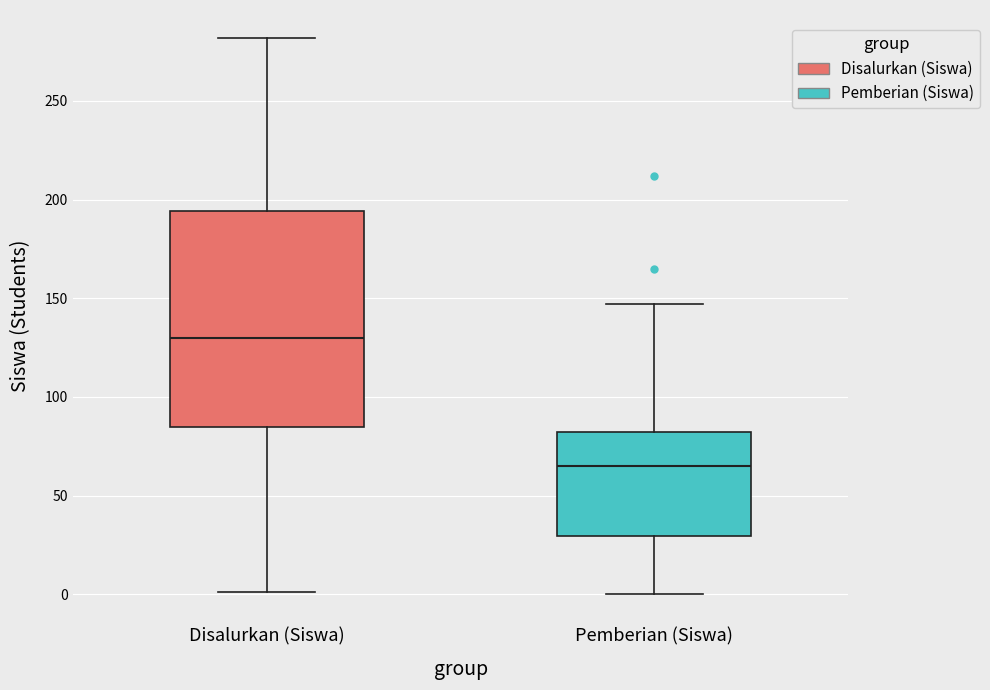

Reading left to right, transcribe this box plot: for each box, give where its median line is, the range the box spans, and where its two whiskers end, as read against the y-axis. The values are not printed on the chart, so give them approximately, as read against the axis.

Disalurkan (Siswa): median 130, box 85 to 195, whiskers 0 to 280
Pemberian (Siswa): median 65, box 30 to 80, whiskers 0 to 145